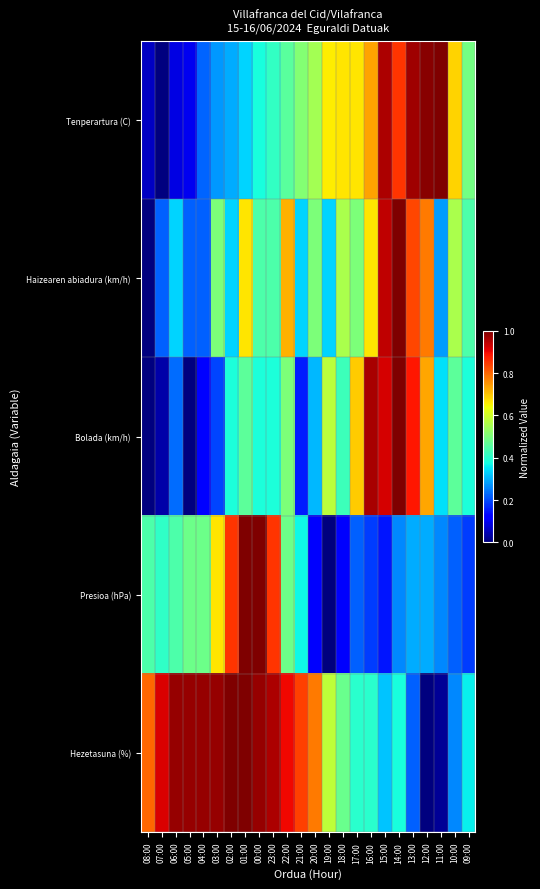

Which series has the largest range (max minus min)?

Tenperartura (C)